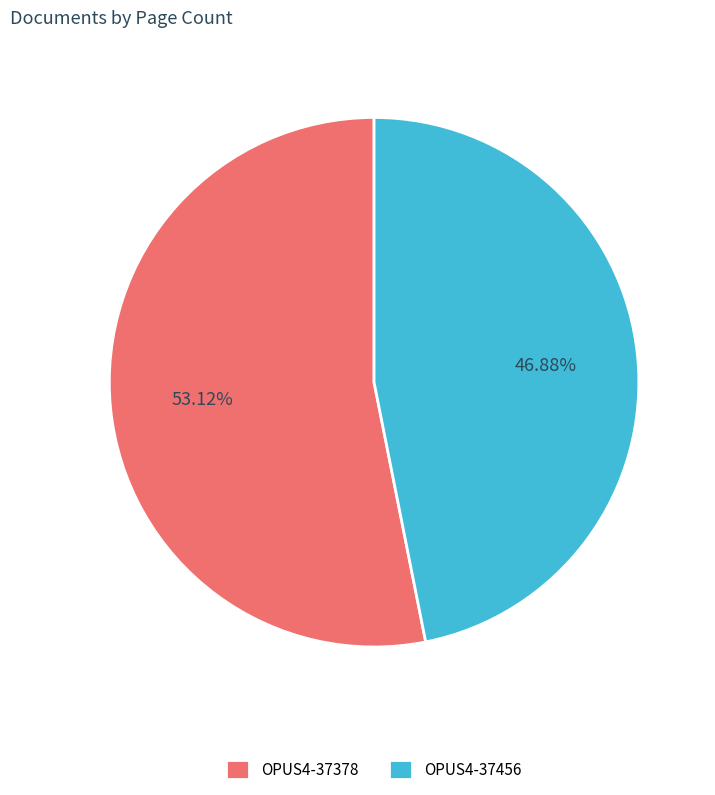

To the nearest percent, what is the combined percentage of OPUS4-37378 and OPUS4-37456?

100%